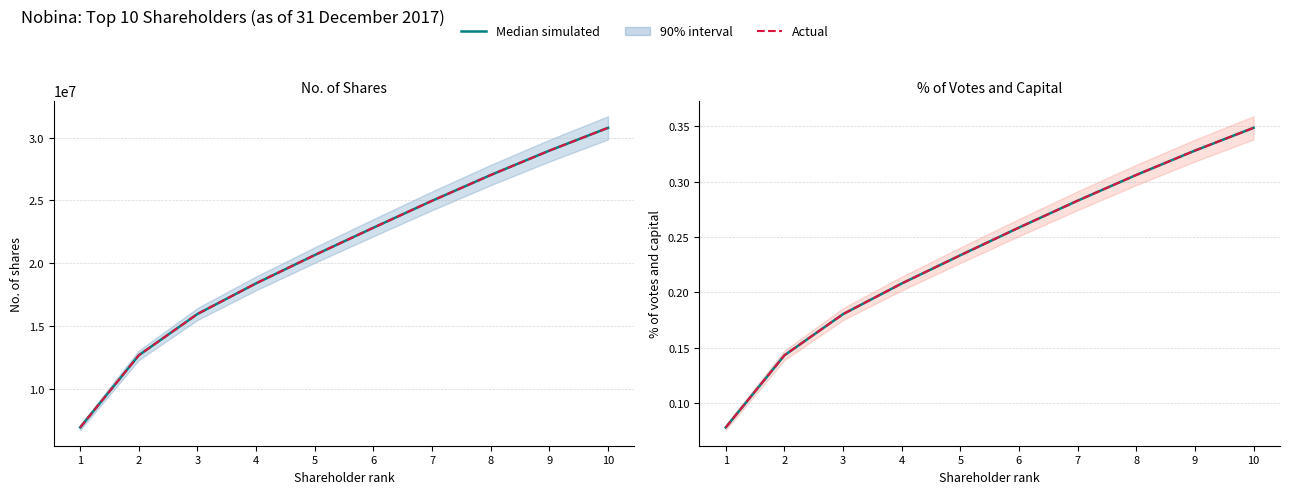

Between 3 and 2, which is larger?

3